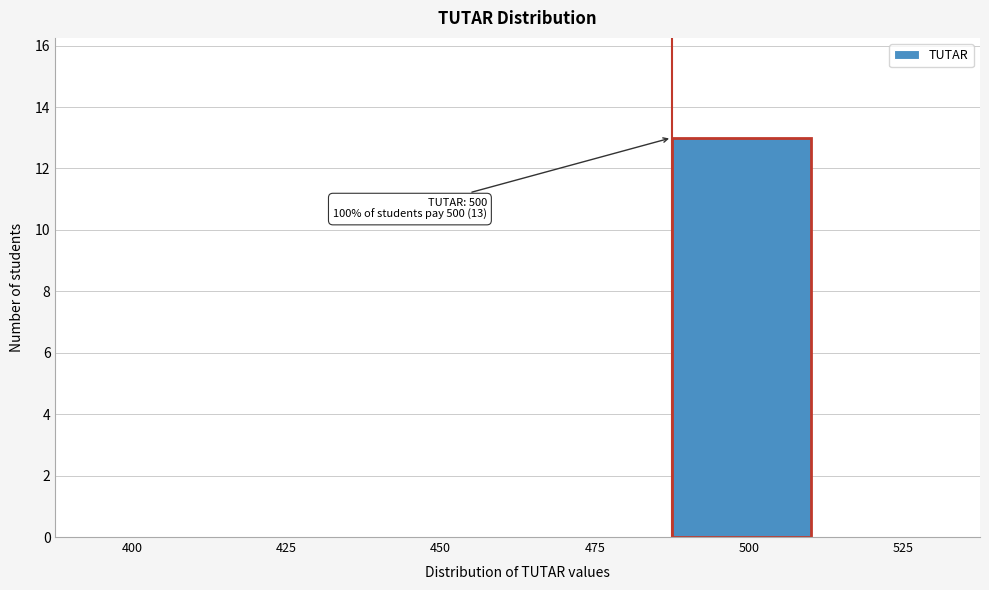

Reading right to left, list all the values displayed in this chart.

525=0	500=13	475=0	450=0	425=0	400=0